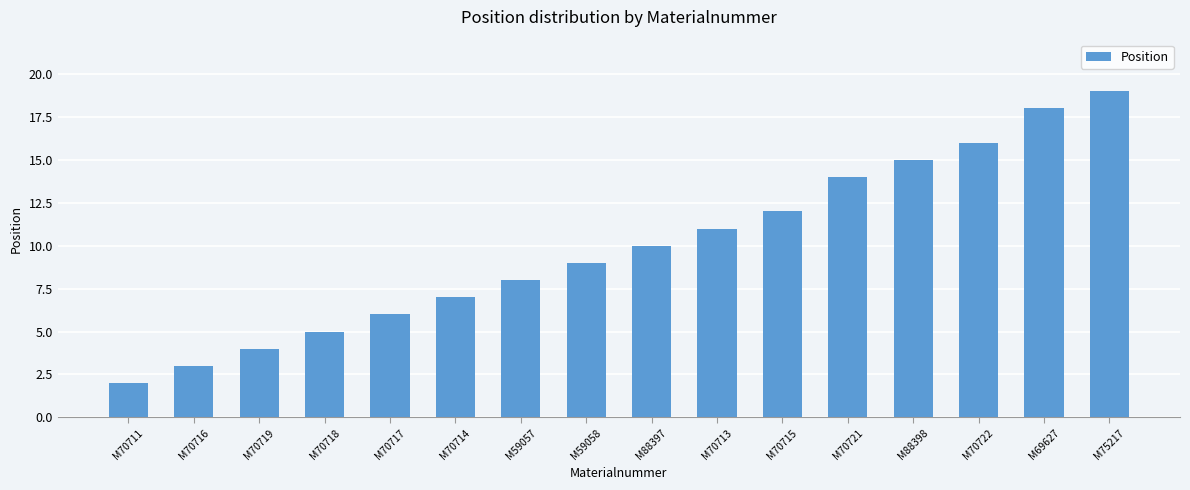

Which category has the lowest value across all series?

M70711